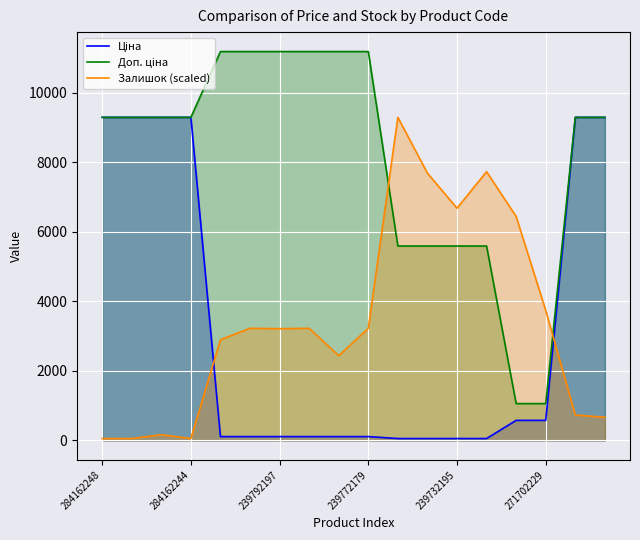

At which category is the sum across all series the highest?

16